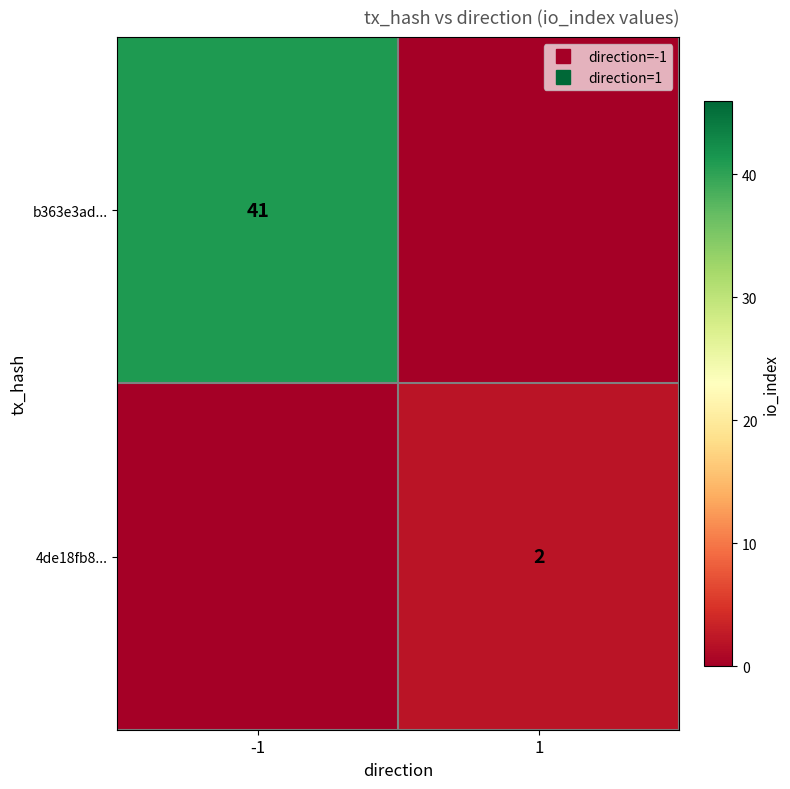

Is it true that b363e3ad... equals 0 at 1?

True